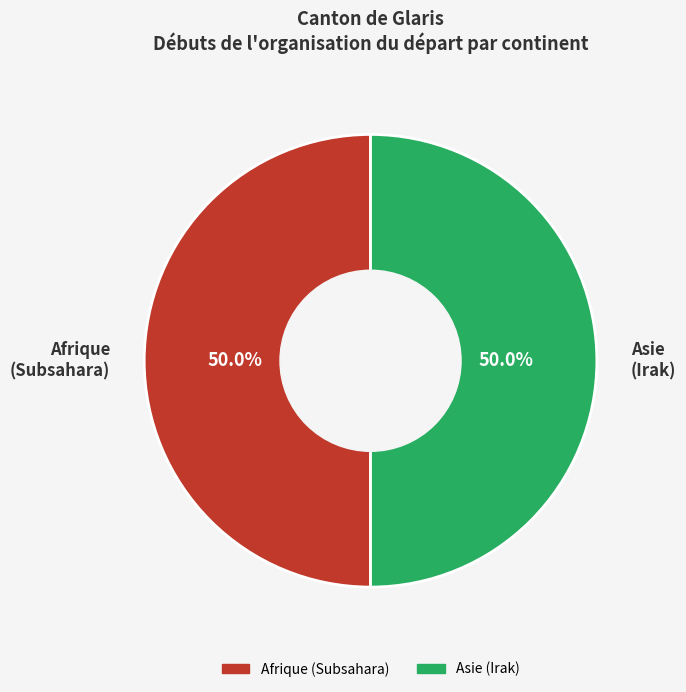

What is the total percentage of Asie (Irak) and Afrique (Subsahara)?

100.0%